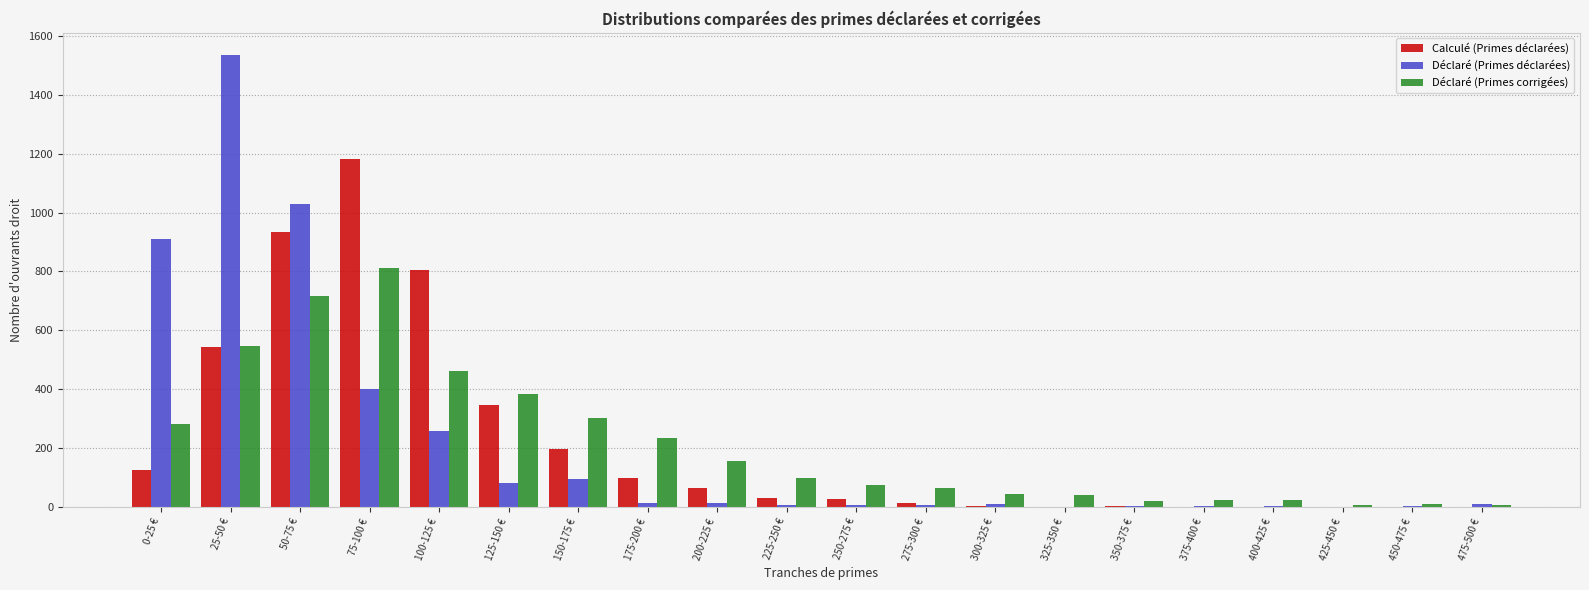

Which series has the widest spread of values?

Déclaré (Primes déclarées)